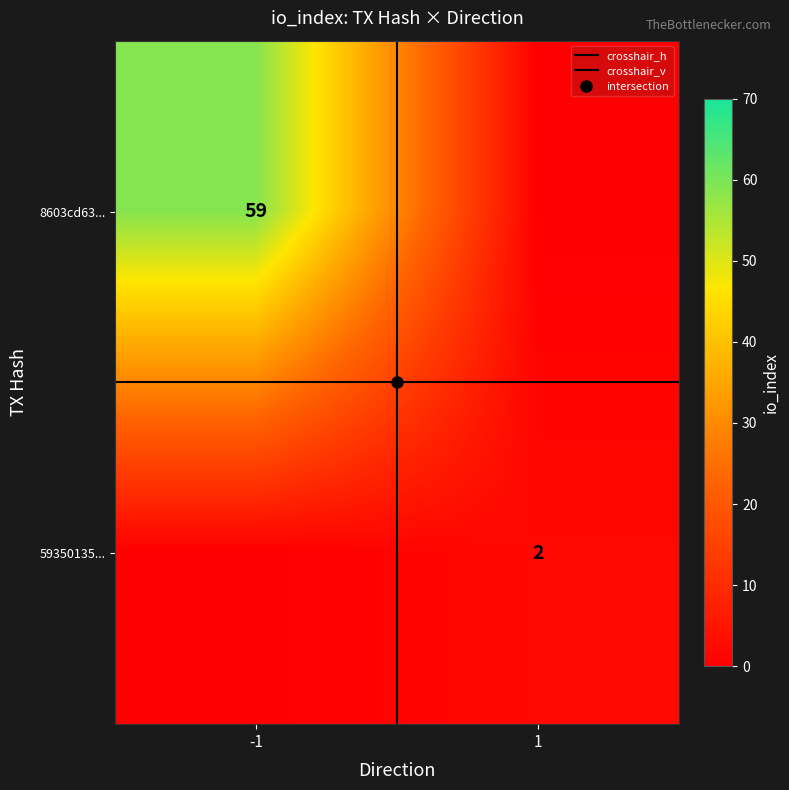

At how many categories does at least one series exceed 29?

1